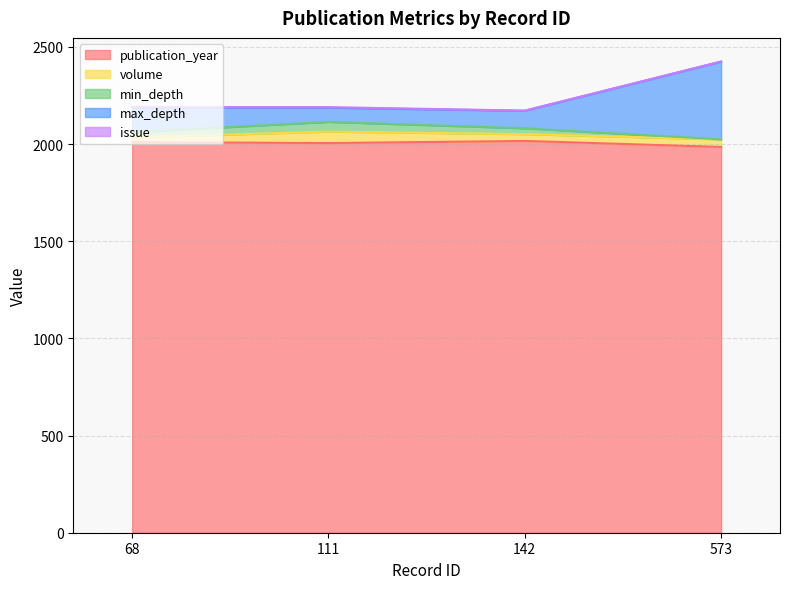

Between 573 and 111, which is larger?

111